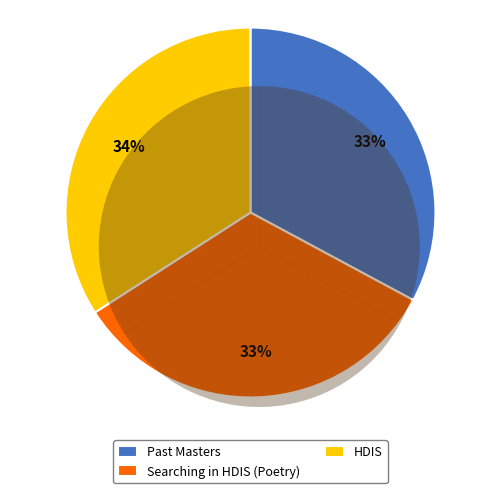

To the nearest percent, what is the difference between the HDIS and Searching in HDIS (Poetry) slice percentages?

1%